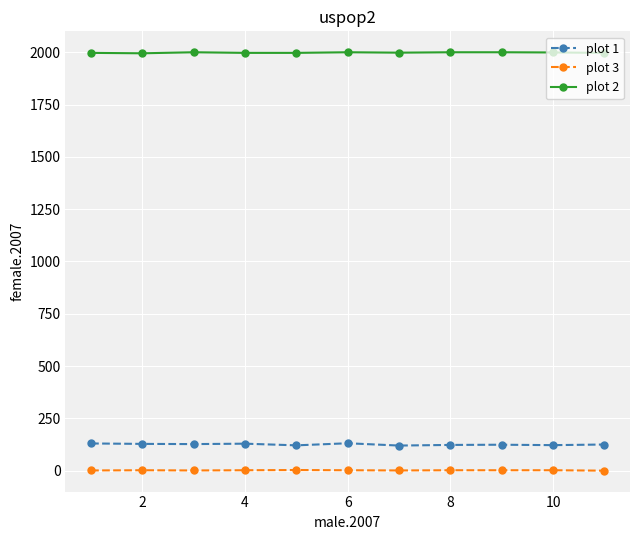

What is the maximum value shown in the chart?

2000